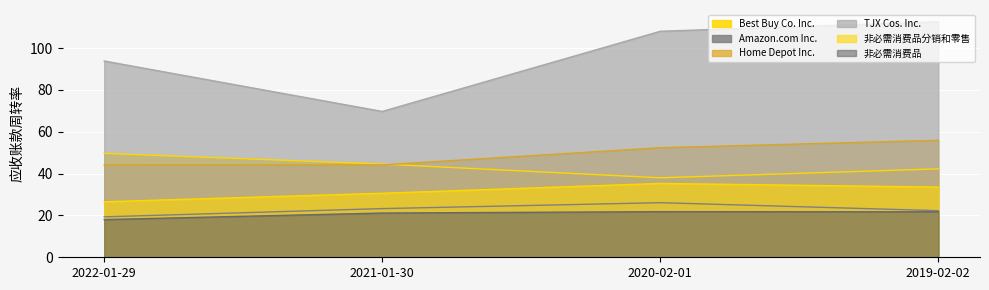

At which category is the sum across all series the highest?

2019-02-02